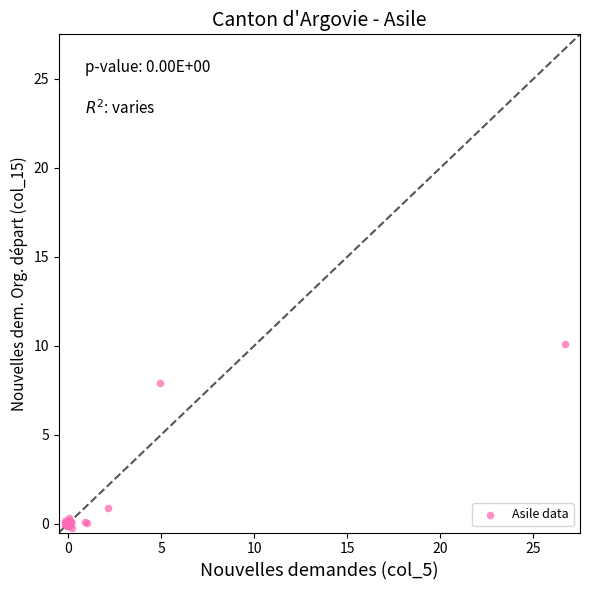

What Y value in the scatter plot is closest to 4?

0.9